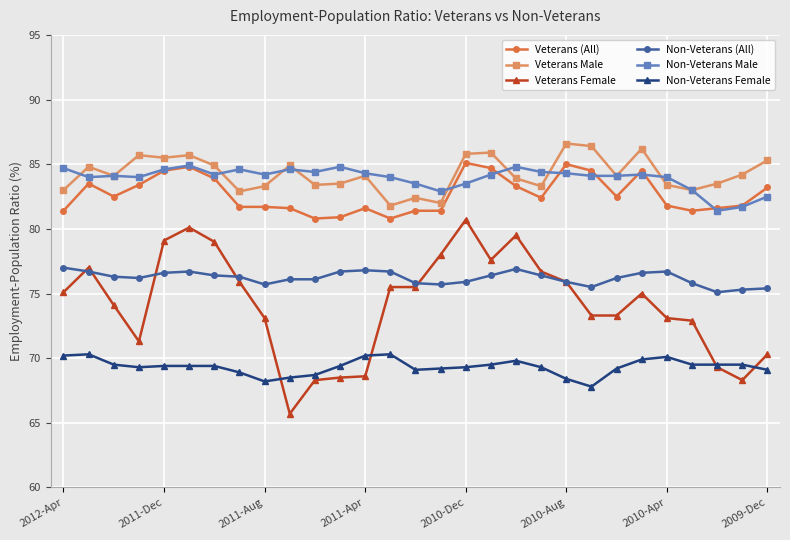

What is the maximum value for Non-Veterans Female?

70.3